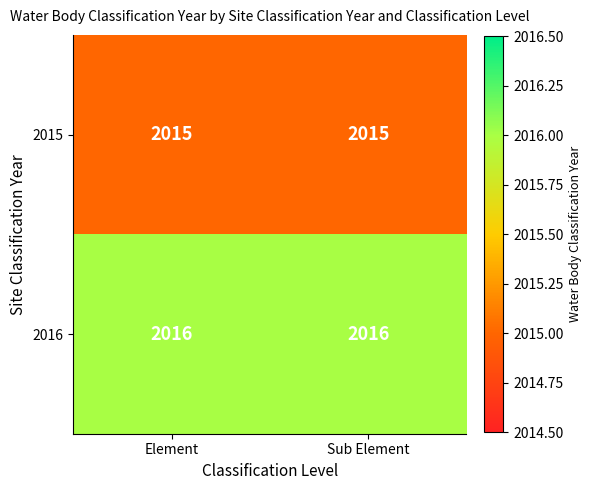

Rank the series by their average value, from lowest to highest.

2015, 2016